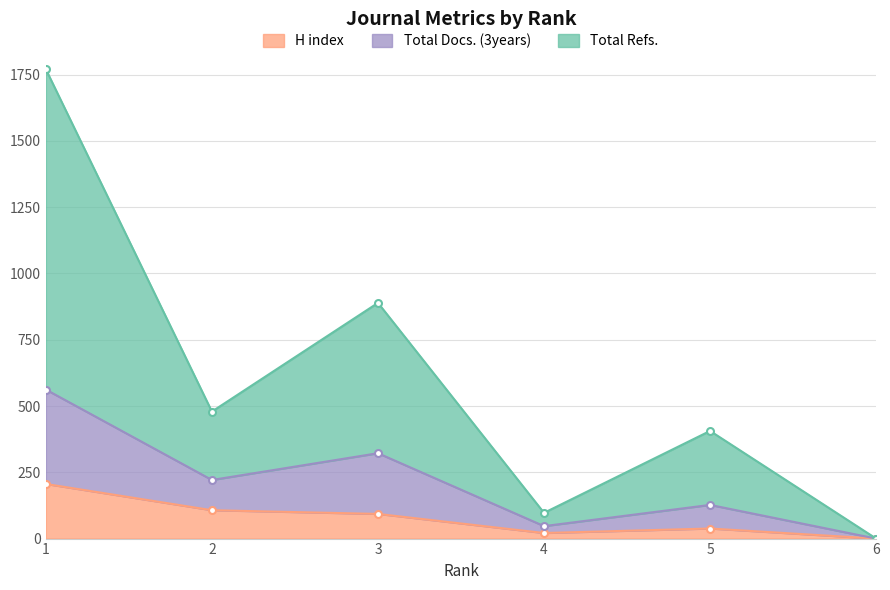

How many interior local valleys does the H index series have?

1